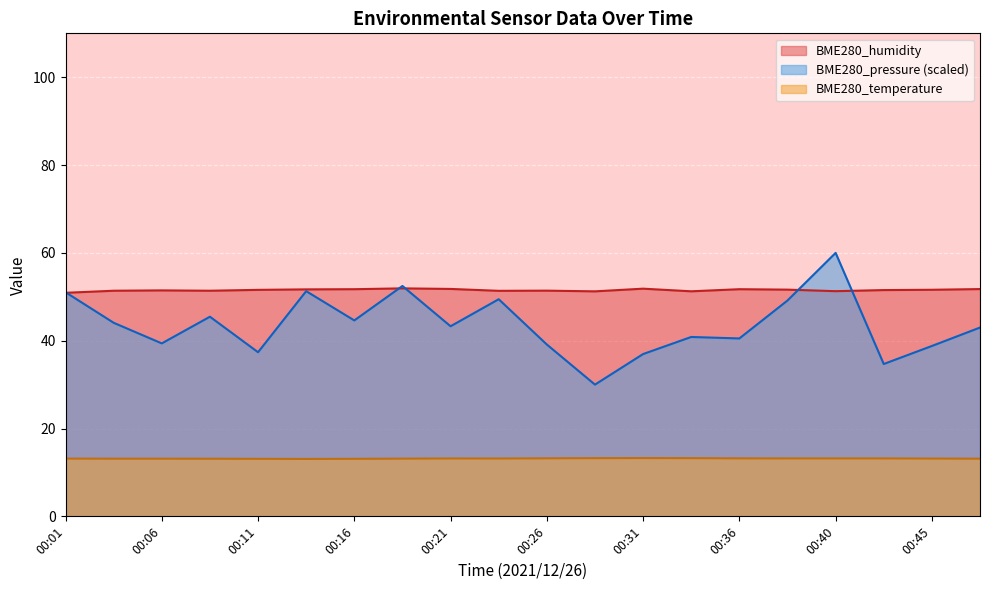

Between 00:16 and 00:33, which series saw the biggest shift?

BME280_pressure